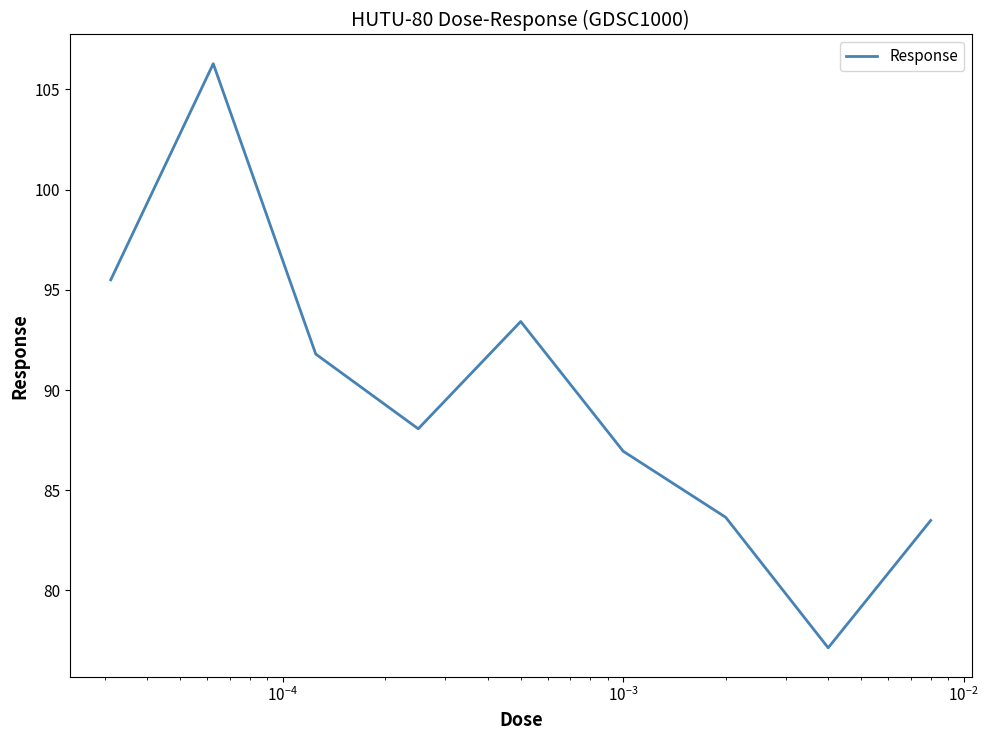

What is the smallest value displayed?

77.1